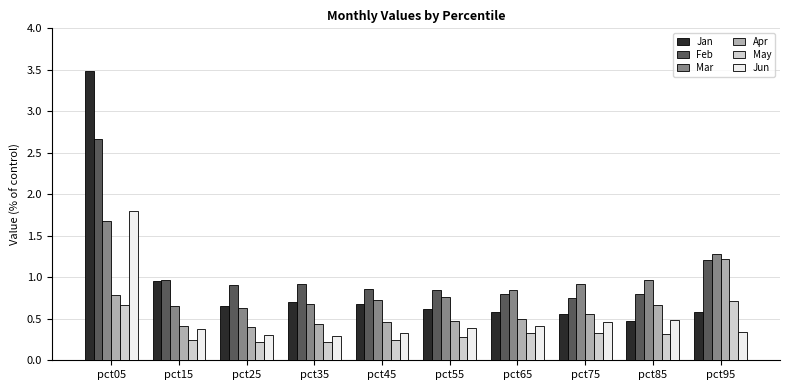

What are all the series names shown in the legend?

Jan, Feb, Mar, Apr, May, Jun